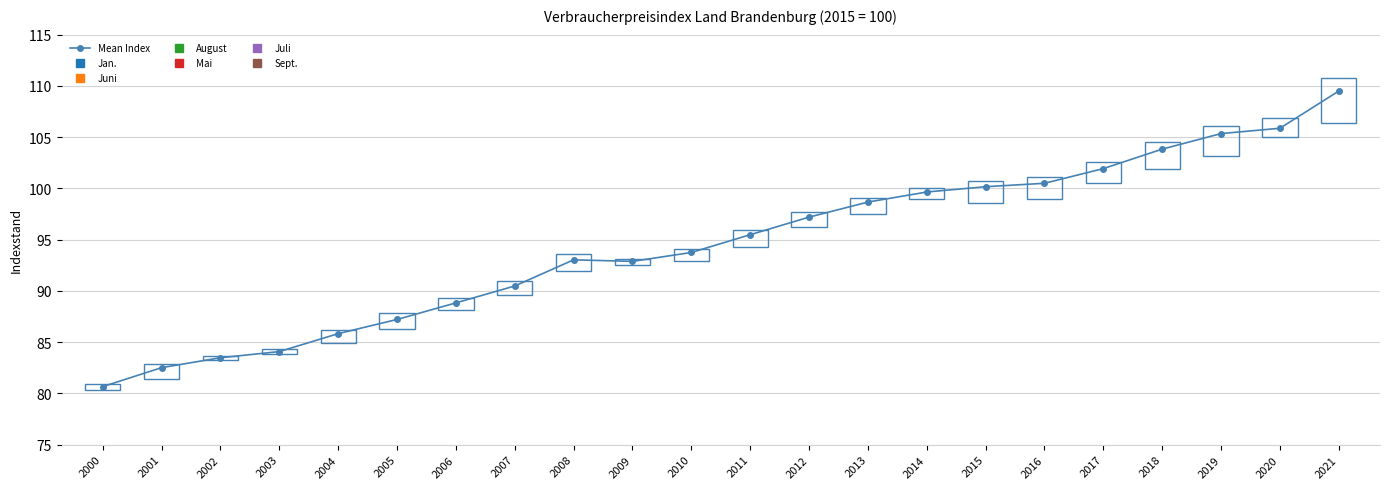

What is the sum of all values?

2080.9